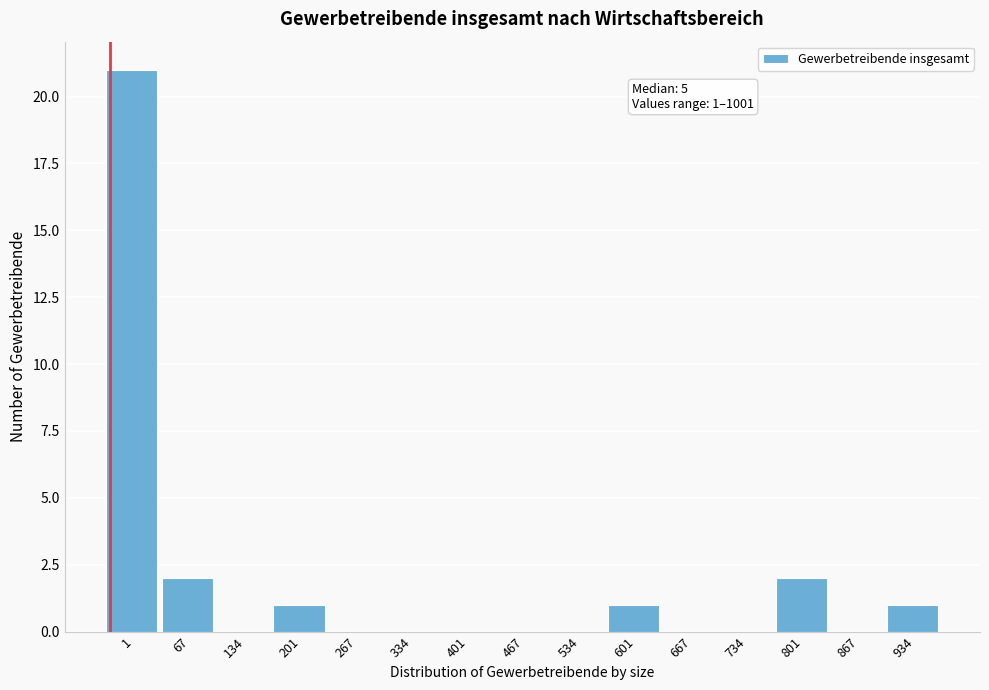

Reading left to right, list all the values displayed in this chart.

1=21	67=2	134=0	201=1	267=0	334=0	401=0	467=0	534=0	601=1	667=0	734=0	801=2	867=0	934=1